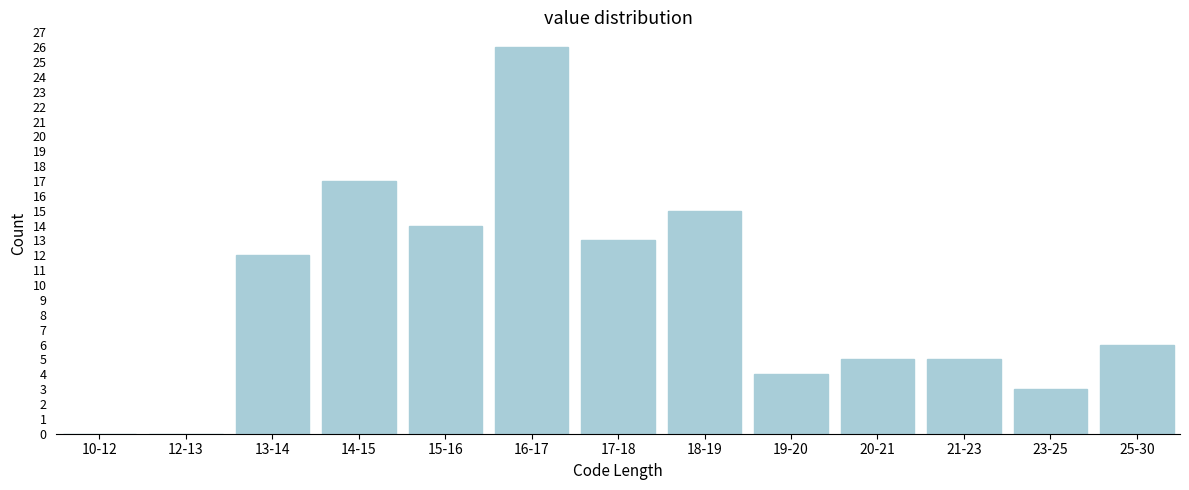

Reading right to left, list all the values displayed in this chart.

25-30=6	23-25=3	21-23=5	20-21=5	19-20=4	18-19=15	17-18=13	16-17=26	15-16=14	14-15=17	13-14=12	12-13=0	10-12=0